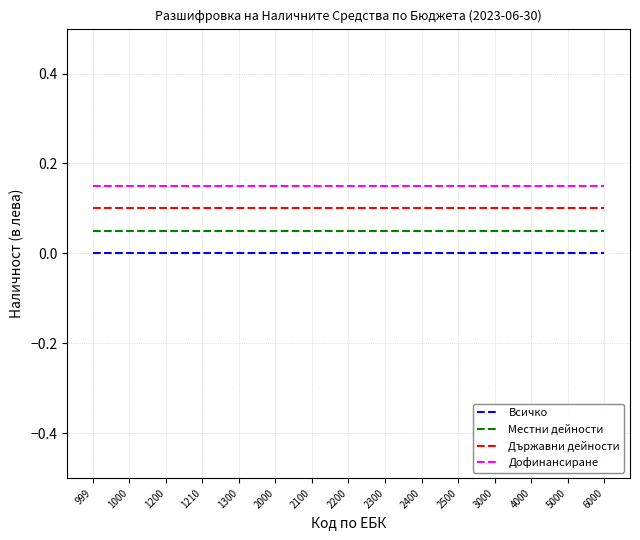

How many distinct data groups are displayed?

4